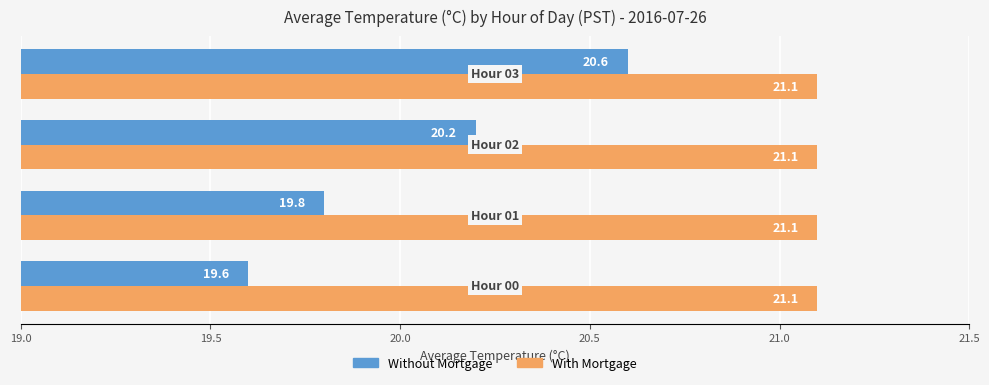

Which series has the largest range (max minus min)?

Without Mortgage